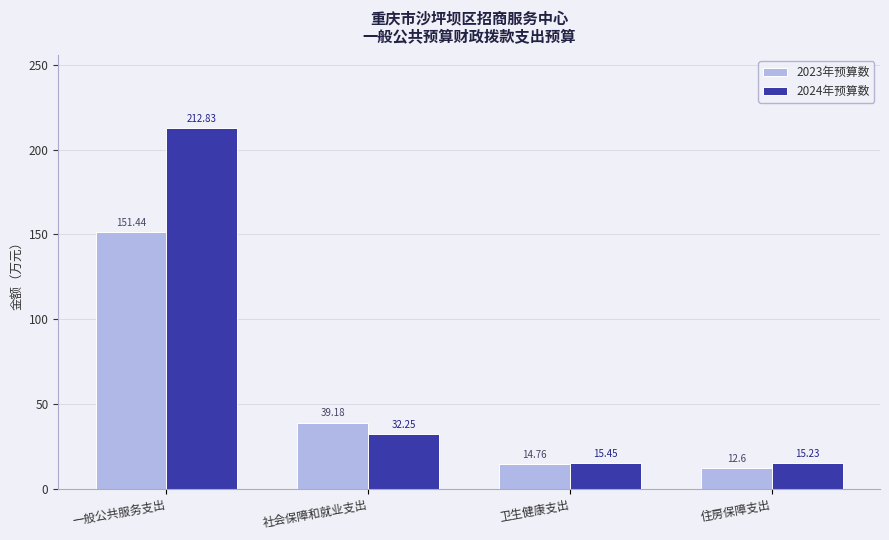

What is the value of the 2024年预算数 bar at the 4th from the left?

15.2